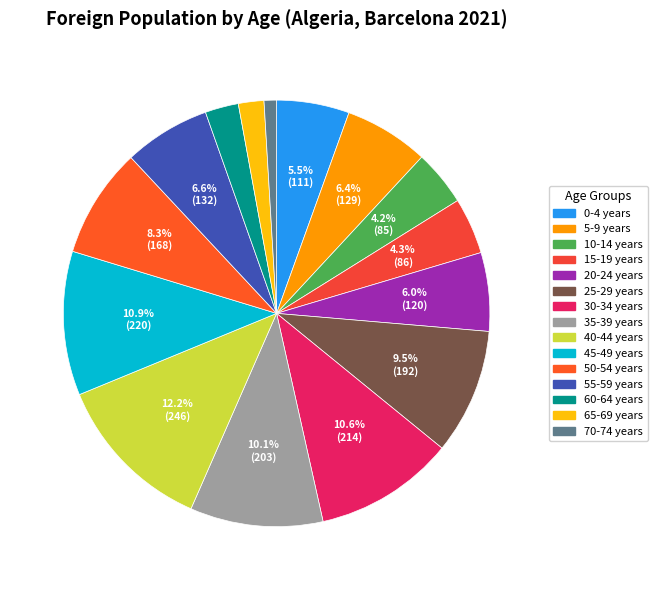

Count the number of slices in the pie.

15